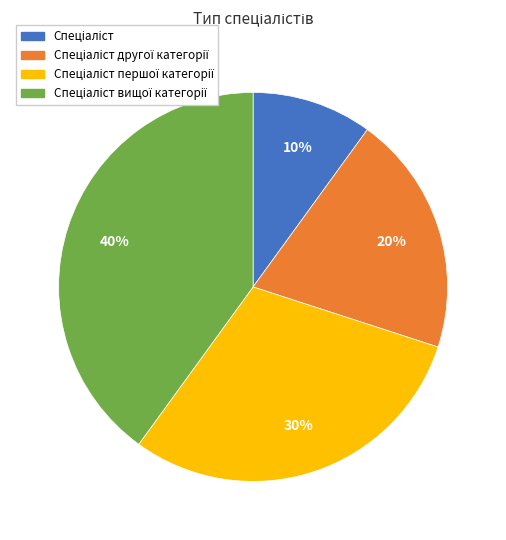

Does any single category account for the majority?

No